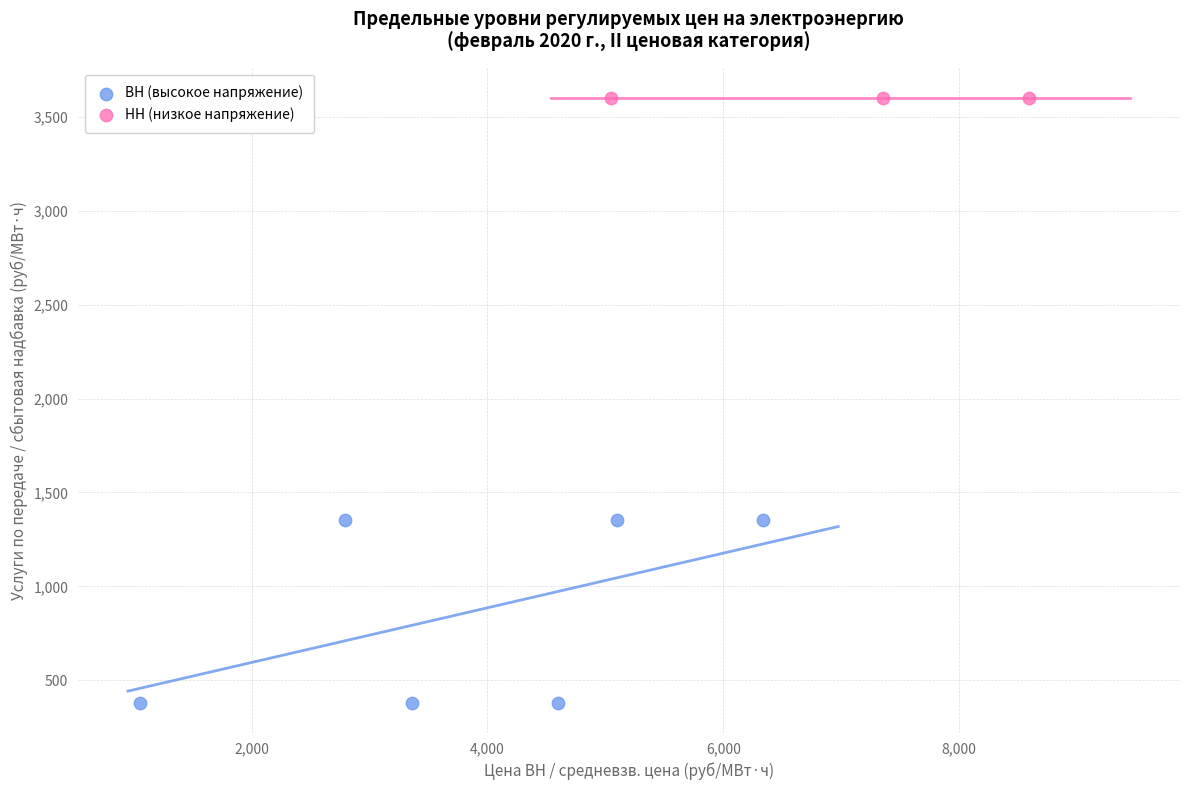

Which series reaches the maximum Y coordinate?

НН (низкое напряжение)